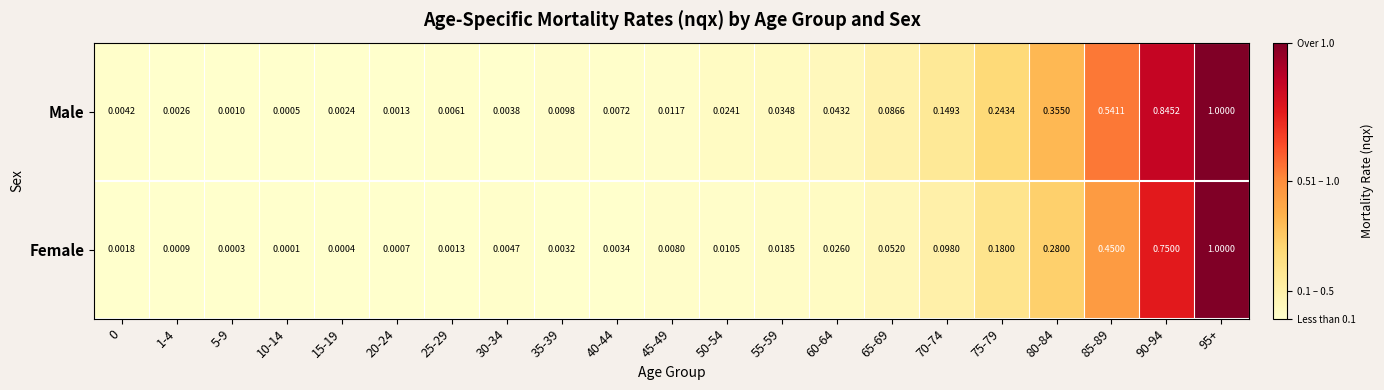

Which series changed the most between 40-44 and 70-74?

Male